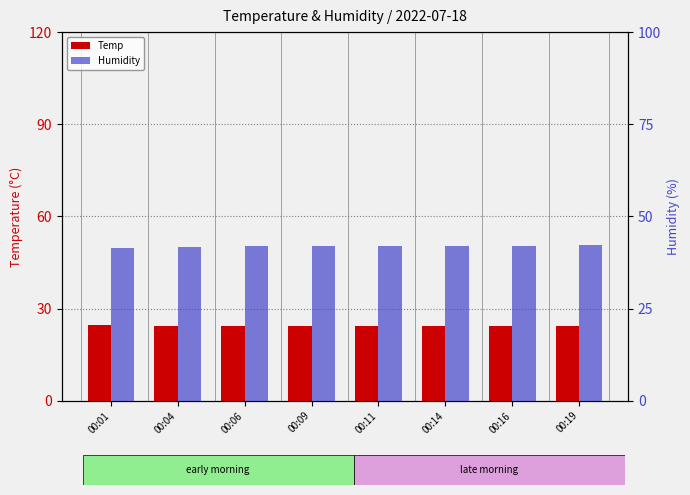

At which label is Humidity closest to 41?

00:01